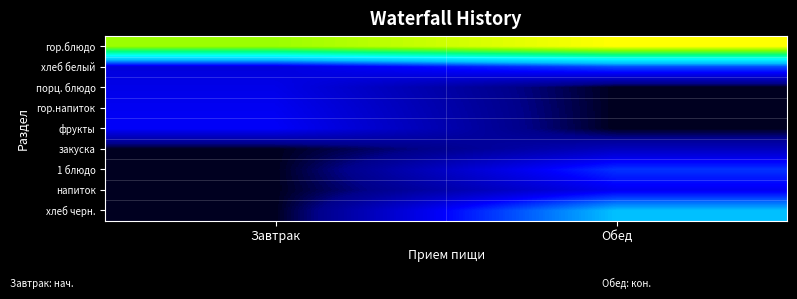

Reading left to right, what are all the values shown in this chart?

гор.блюдо: Завтрак=295.1	Обед=334.9
хлеб белый: Завтрак=52.3	Обед=93.8
порц. блюдо: Завтрак=58.2	Обед=0.0
гор.напиток: Завтрак=62.4	Обед=0.0
фрукты: Завтрак=65.5	Обед=0.0
закуска: Завтрак=0.0	Обед=39.2
1 блюдо: Завтрак=0.0	Обед=84.8
напиток: Завтрак=0.0	Обед=61.6
хлеб черн.: Завтрак=0.0	Обед=134.9